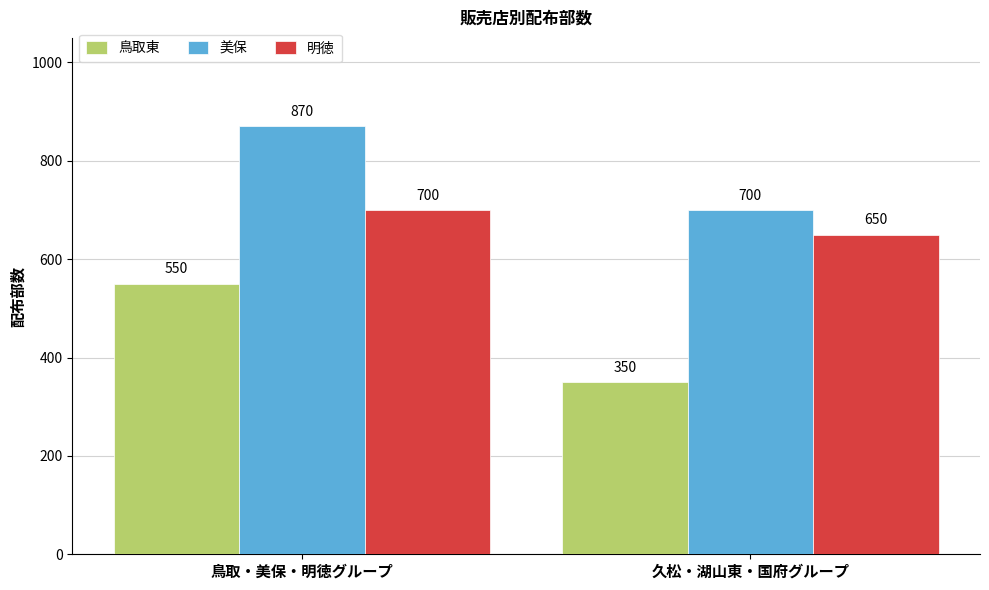

The 鳥取東 series shows 745 at 鳥取・美保・明徳グループ. True or false?

False